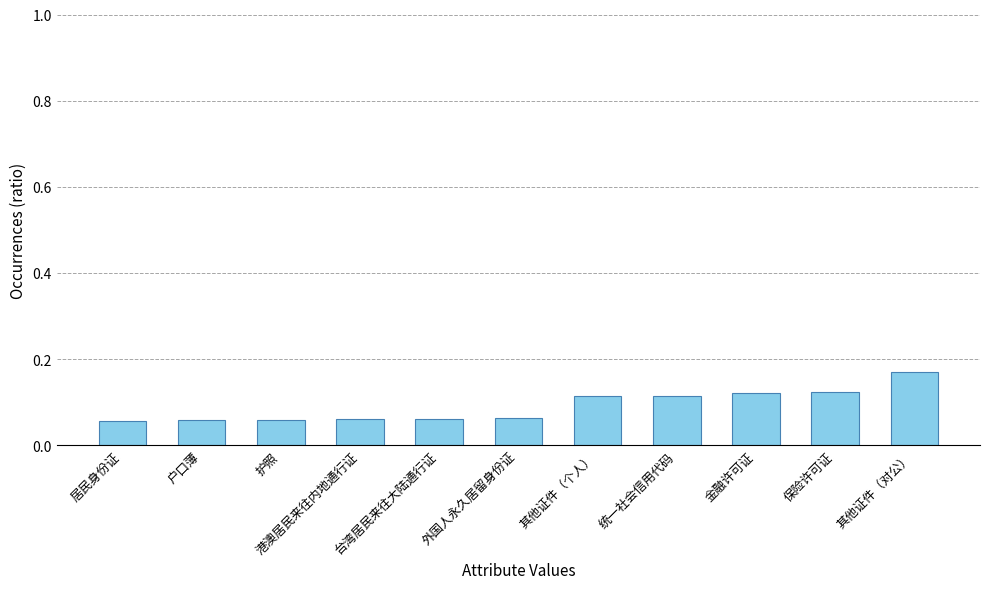

What is the change in value from 港澳居民来往内地通行证 to 统一社会信用代码?

+0.1